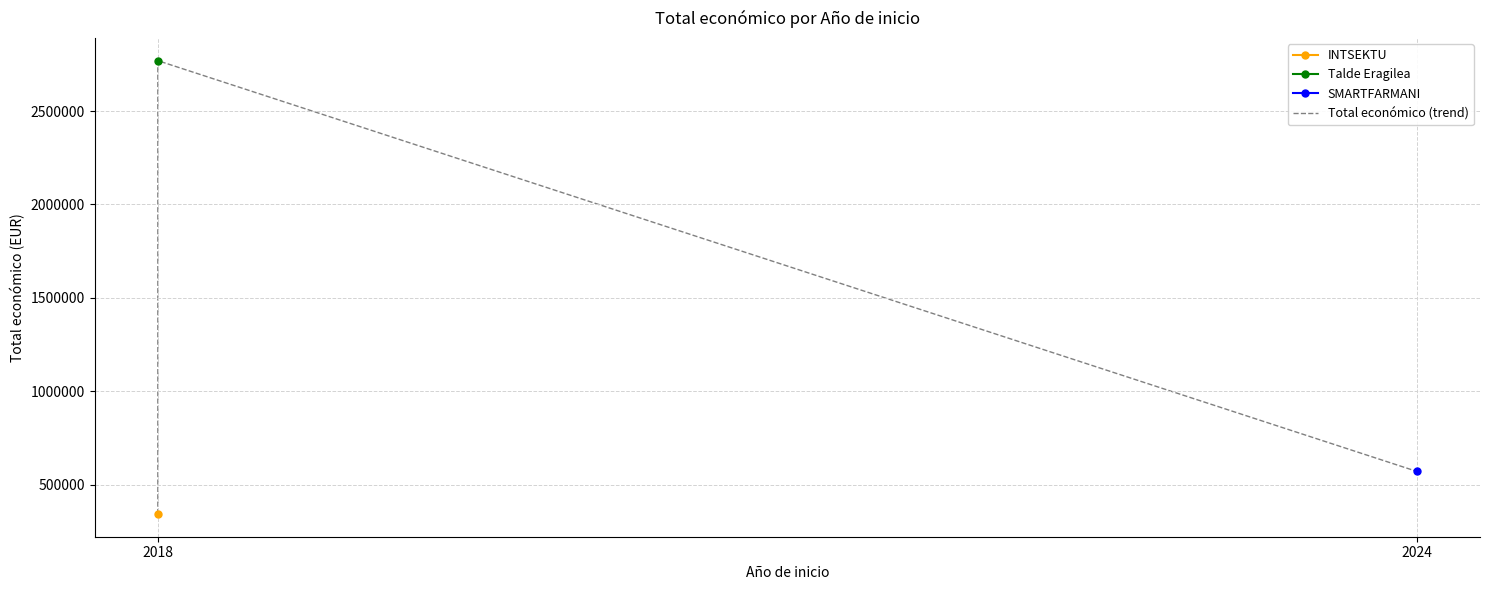

What is the maximum value shown in the chart?

2769359